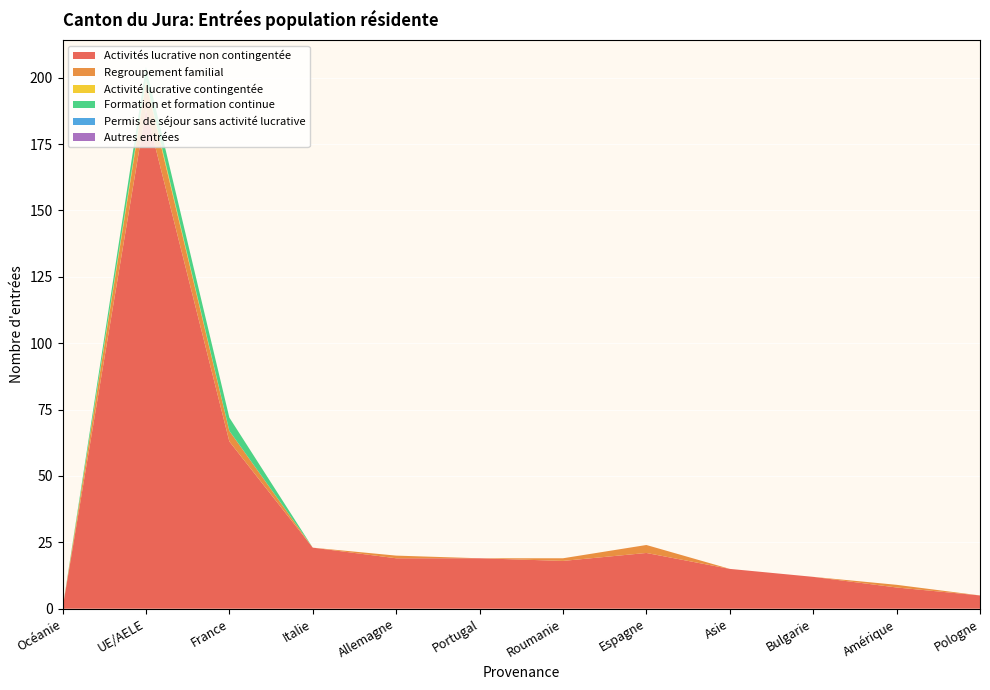

Reading right to left, what are all the values shown in this chart?

Activités lucrative non contingentée: 5	8	12	15	21	18	19	19	23	63	188	0
Regroupement familial: 0	1	0	0	3	1	0	1	0	4	10	0
Activité lucrative contingentée: 0	0	0	0	0	0	0	0	0	0	1	0
Formation et formation continue: 0	0	0	0	0	0	0	0	0	5	5	0
Permis de séjour sans activité lucrative: 0	0	0	0	0	0	0	0	0	0	0	0
Autres entrées: 0	0	0	0	0	0	0	0	0	0	0	0